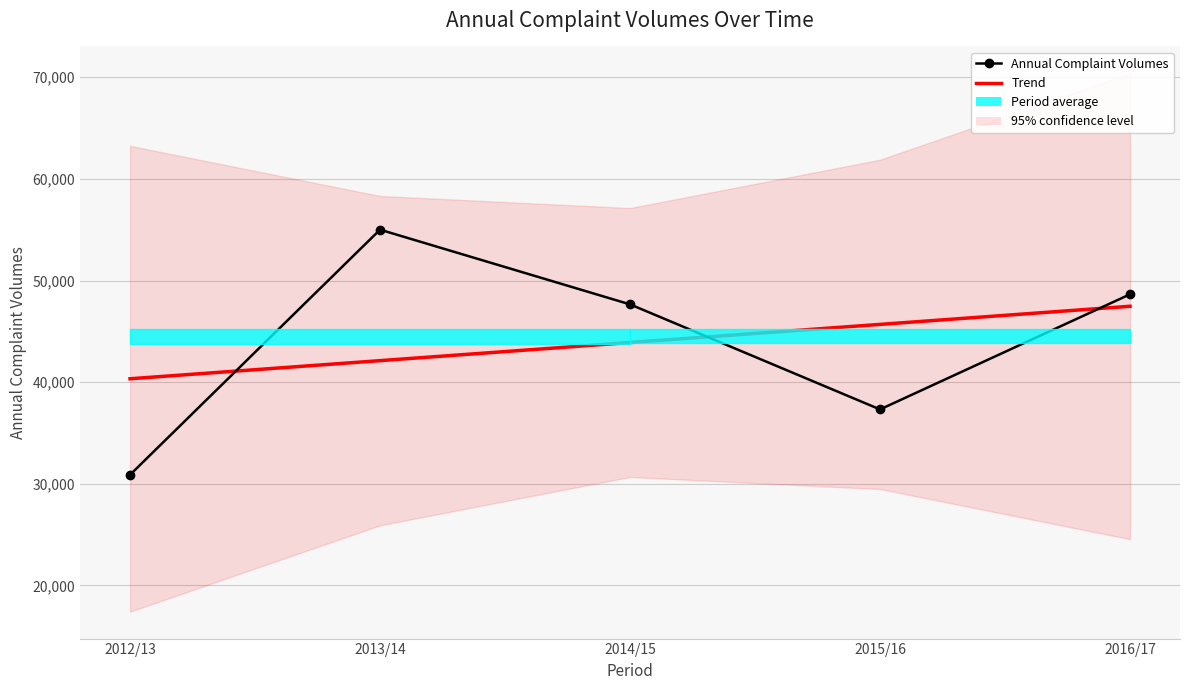

Which series changed the most between 2014/15 and 2015/16?

Annual Complaint Volumes